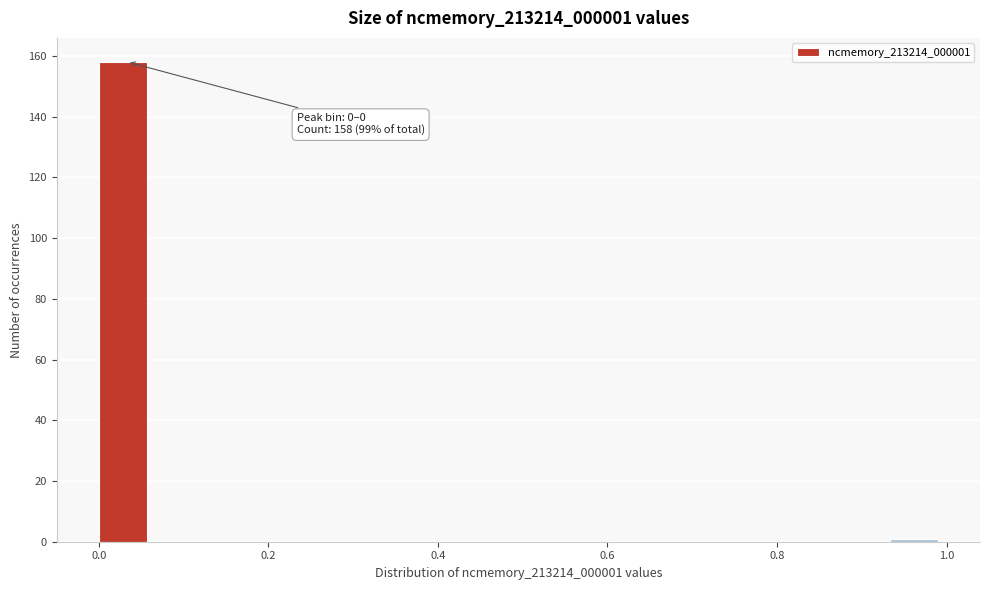

Around what value on the x-axis is the tallest bar? Give the approximate position of its centre, as read against the axis.

0.02